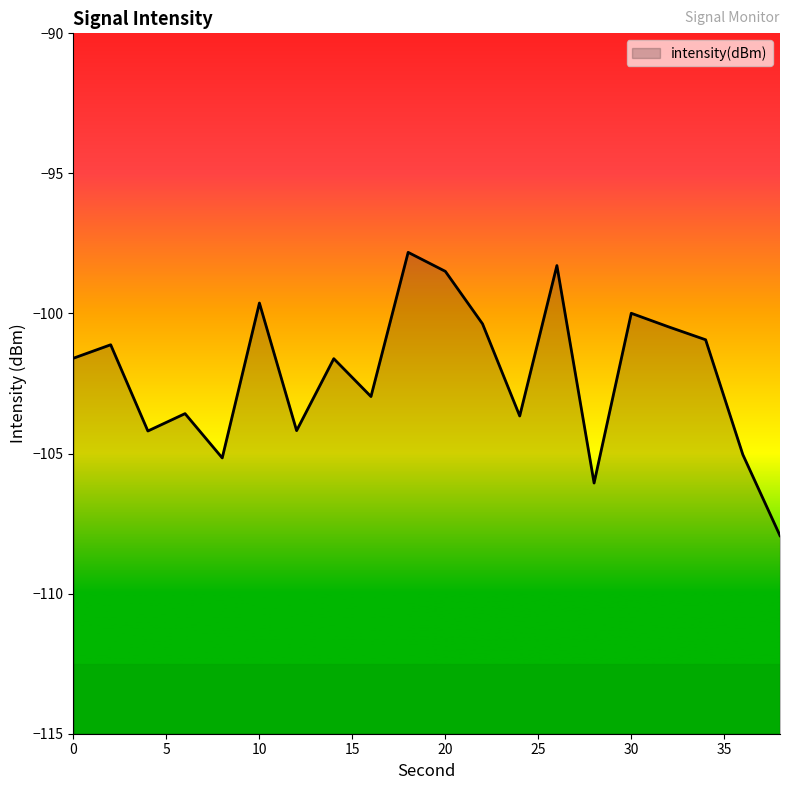

Where is the data nearest to the value -102?

14